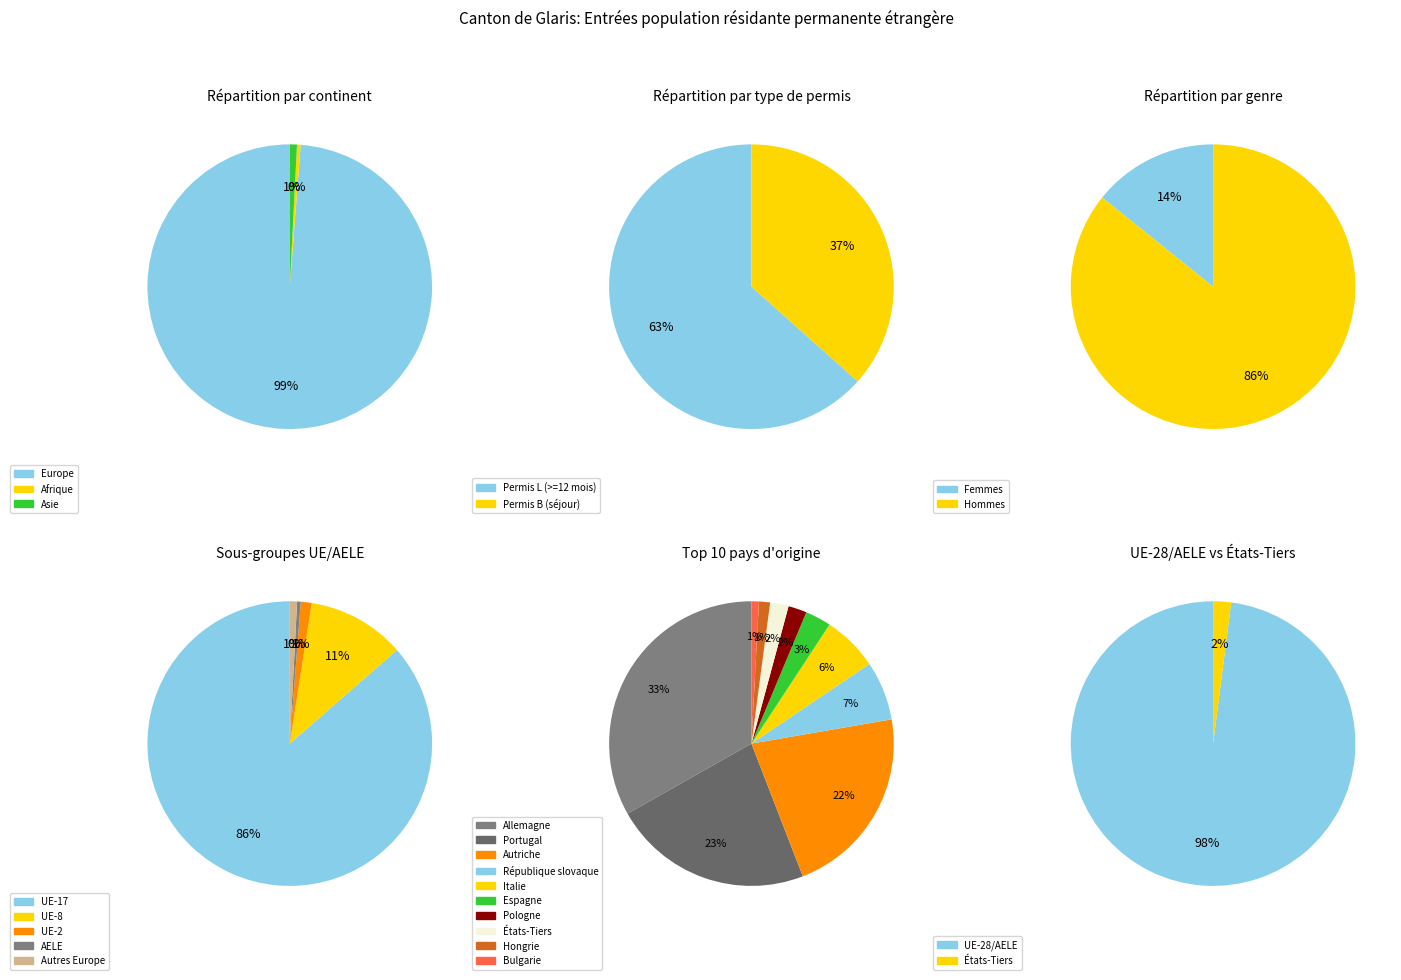

Is Europe the majority of the pie?

Yes